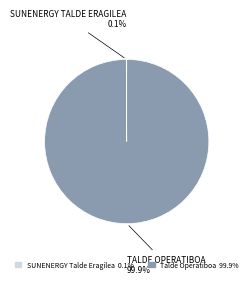

What is the largest slice in the pie chart?

Talde Operatiboa